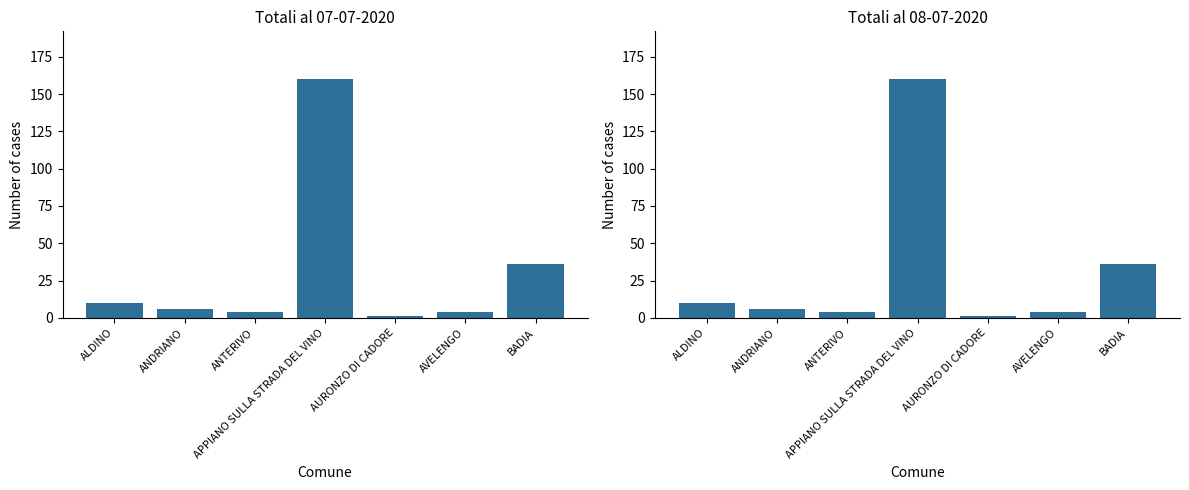

Which series has the widest spread of values?

Totali al 07-07-2020